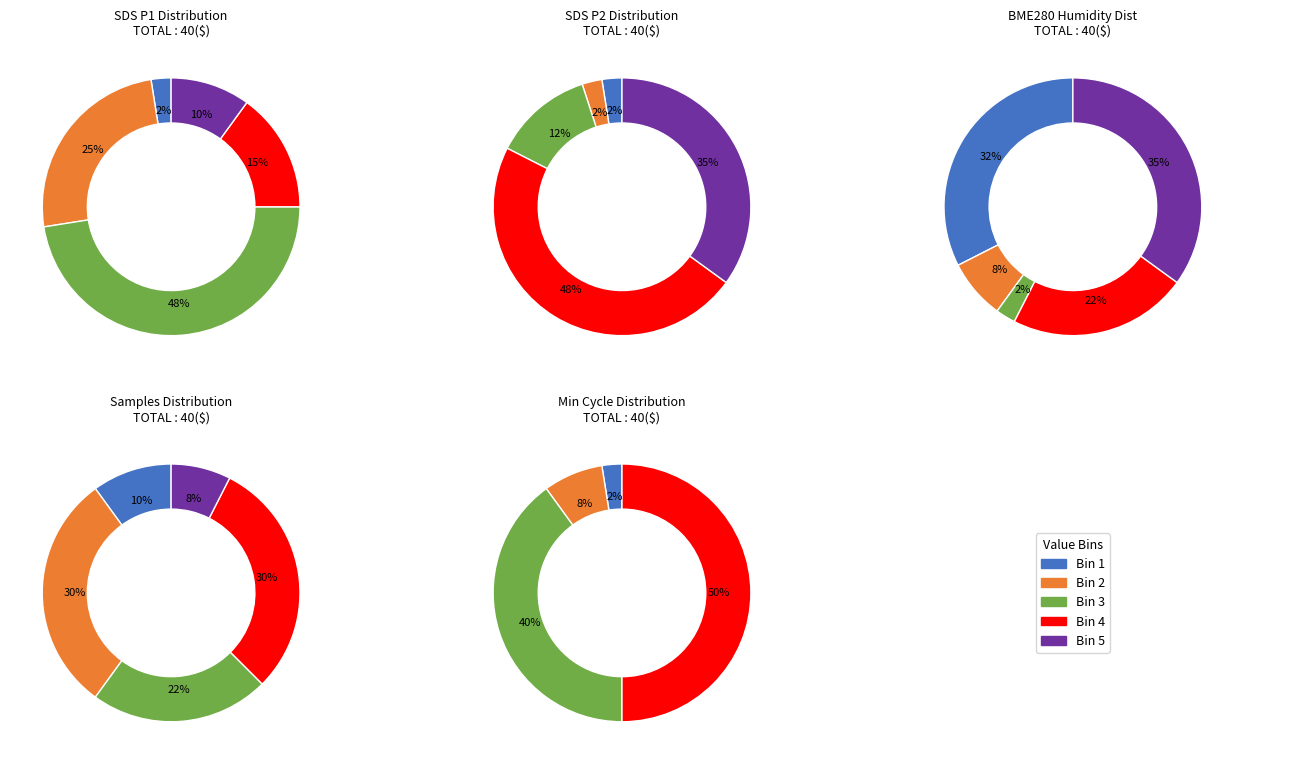

Is the sum of 8 and 36 greater than half?

No